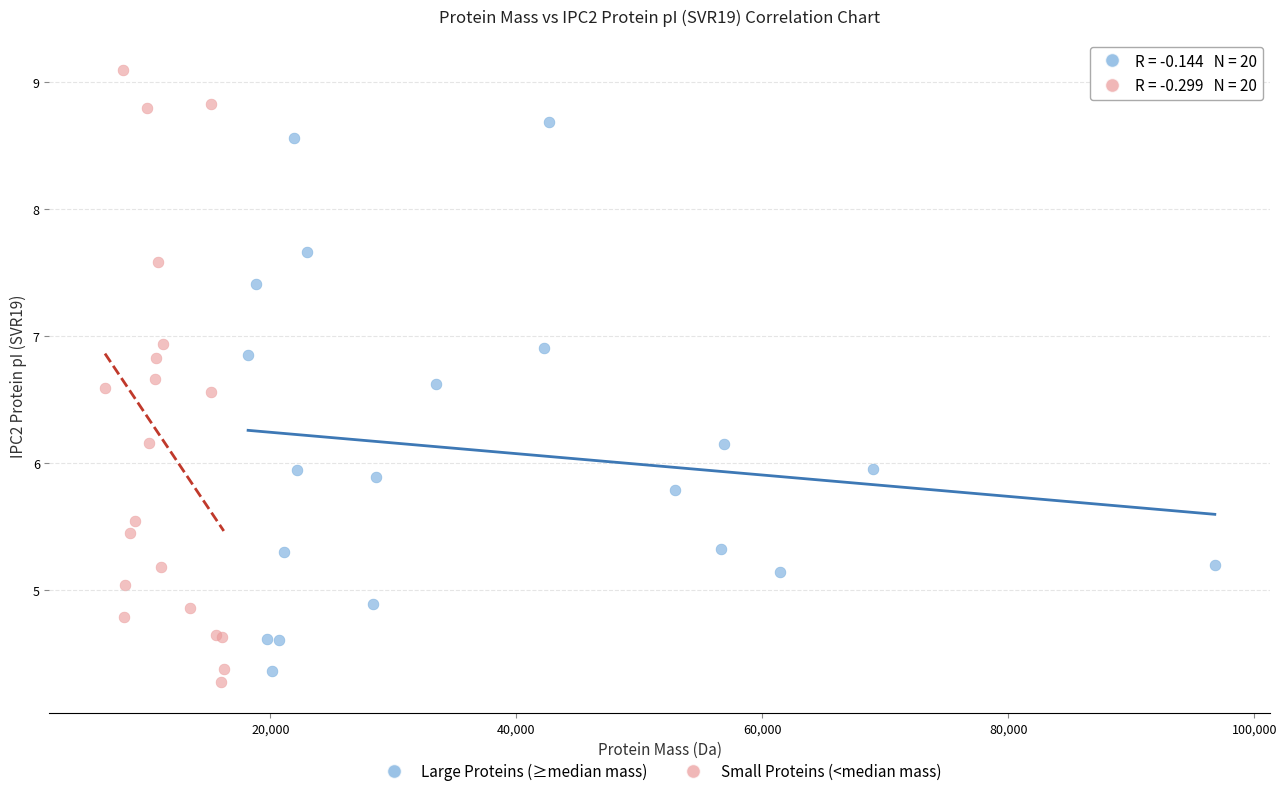

Which series reaches the maximum Y coordinate?

Small Proteins (<median mass)